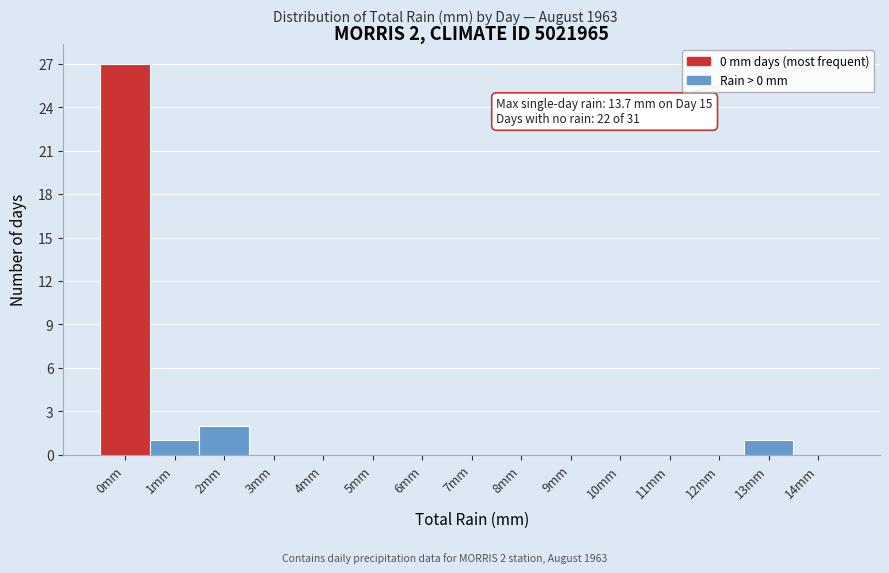

Reading right to left, list all the values displayed in this chart.

14mm=0	13mm=1	12mm=0	11mm=0	10mm=0	9mm=0	8mm=0	7mm=0	6mm=0	5mm=0	4mm=0	3mm=0	2mm=2	1mm=1	0mm=27